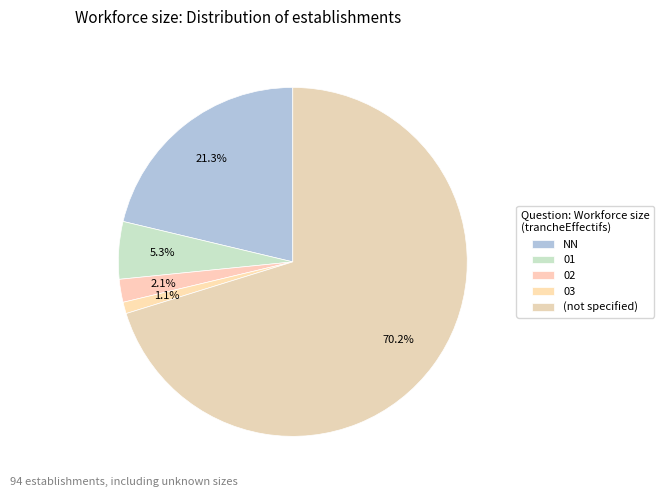

Rank the categories by value from highest to lowest.

(not specified), NN, 01, 02, 03